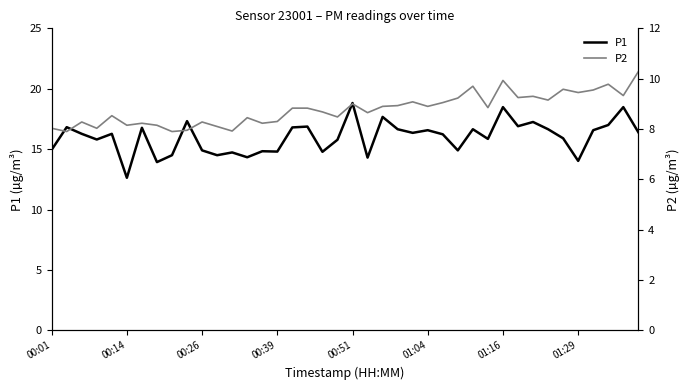

What is the maximum value for P1?

18.8